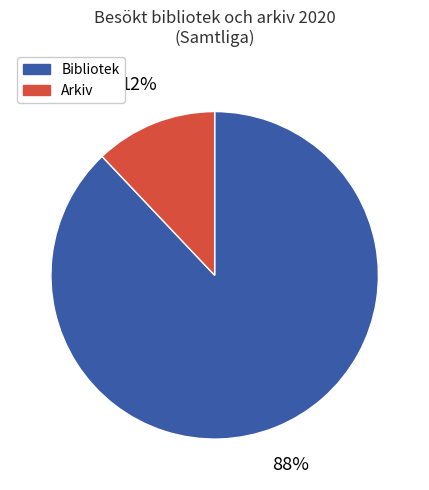

How many segments does this pie chart have?

2